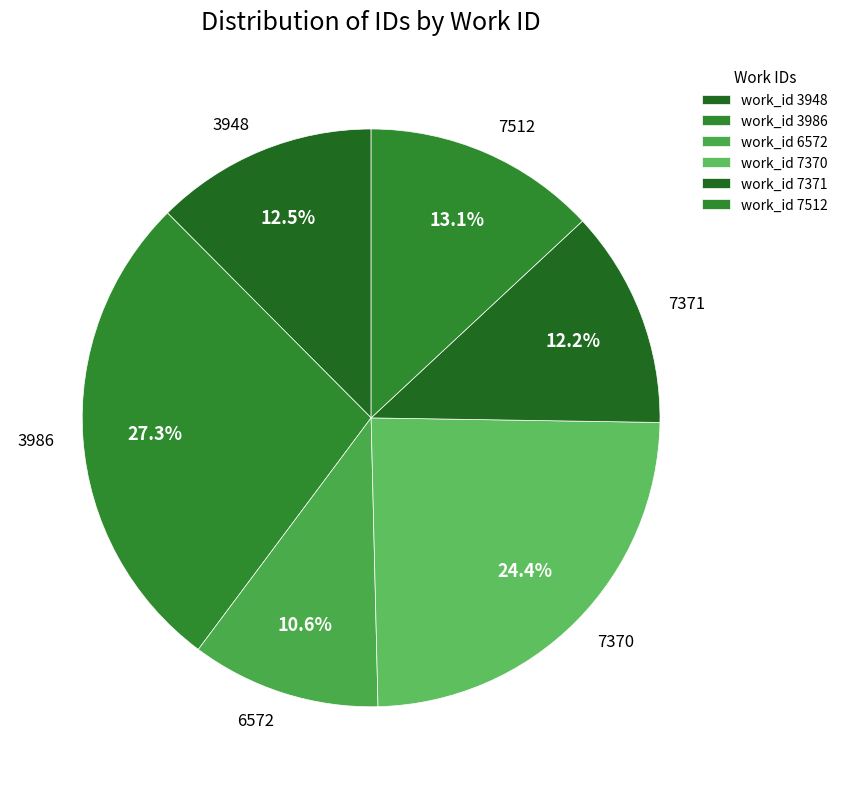

Is there a majority slice in this chart?

No